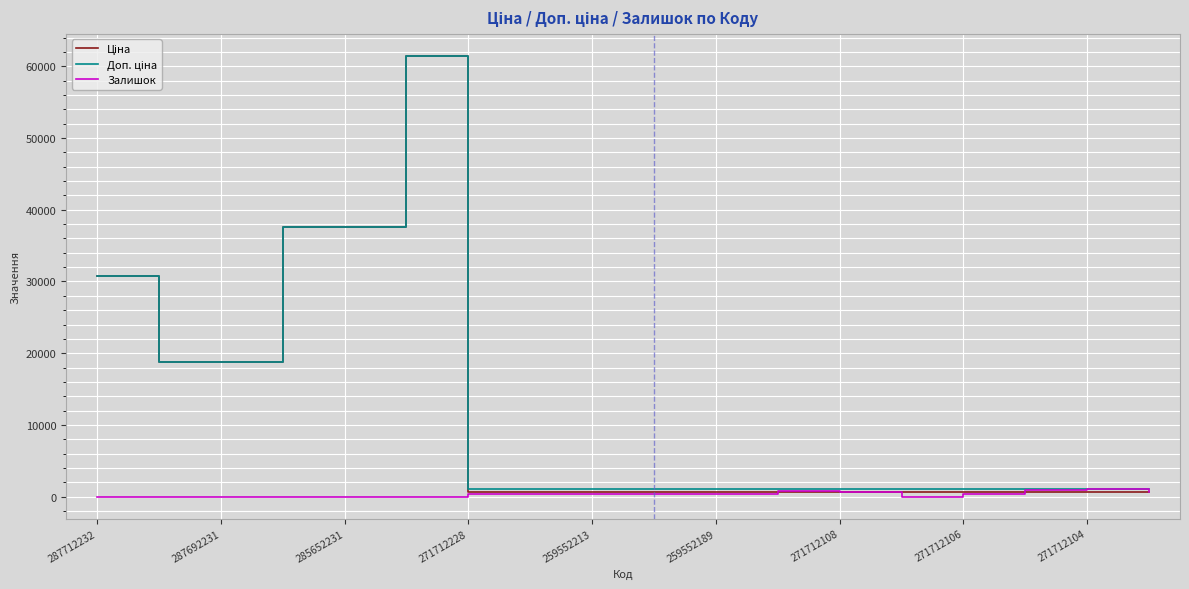

What is the greatest value displayed?

61434.3